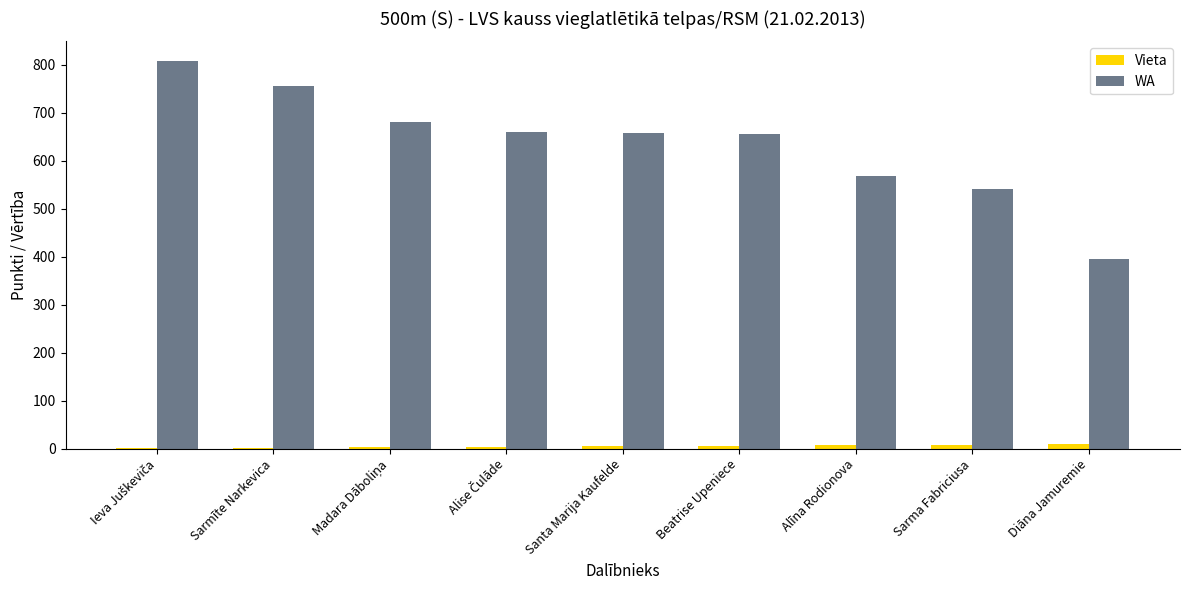

What is the sum of the Vieta values at Sarmīte Narkevica and Sarma Fabriciusa?

10